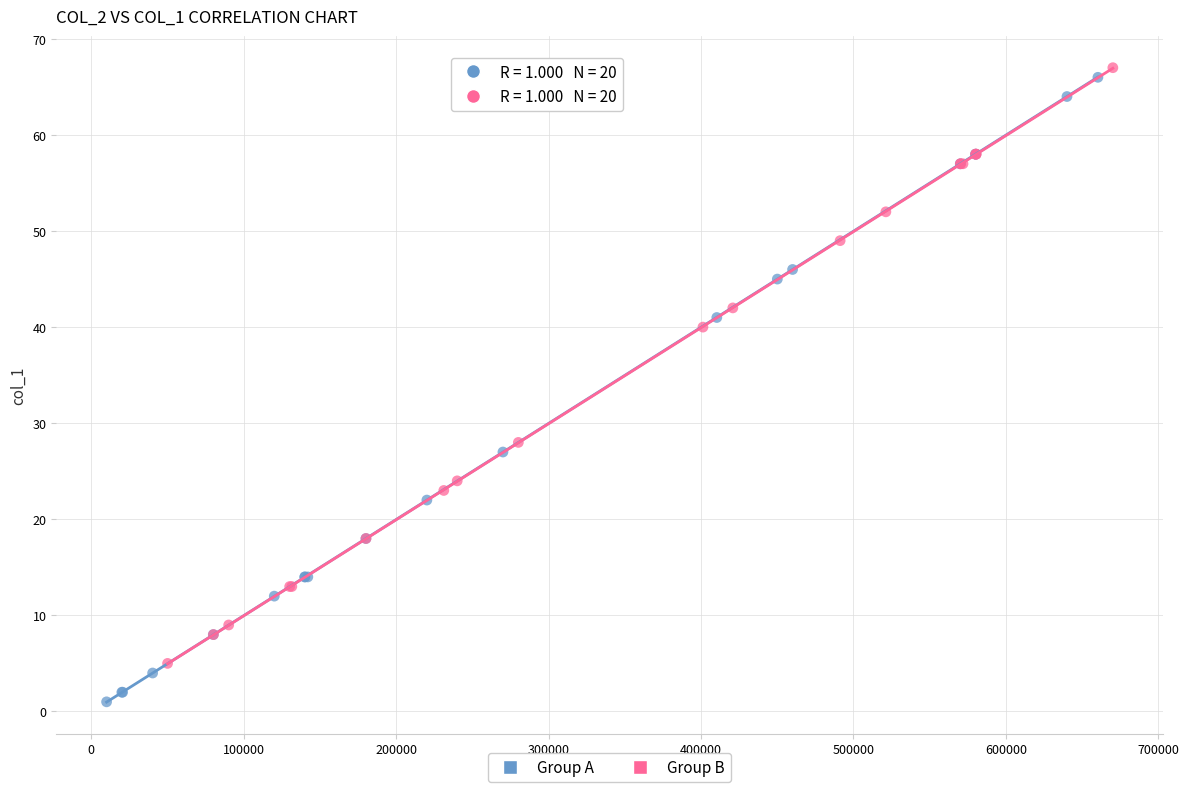

Which series contains the highest Y value?

Group B